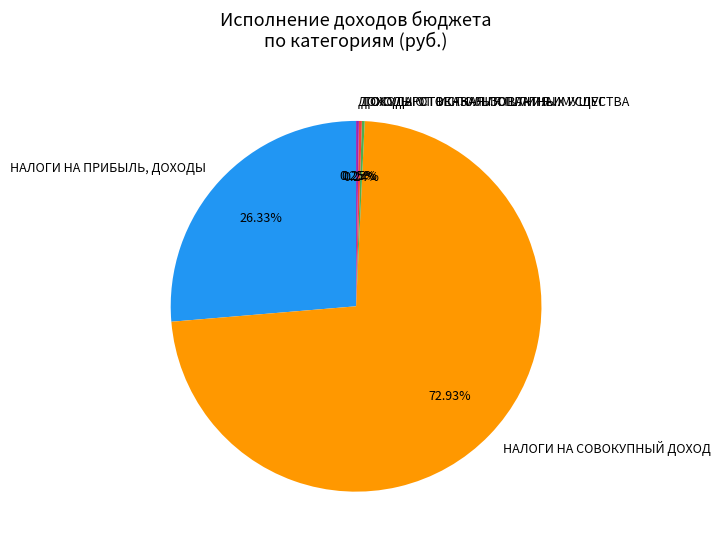

Is НАЛОГИ НА СОВОКУПНЫЙ ДОХОД the majority of the pie?

Yes